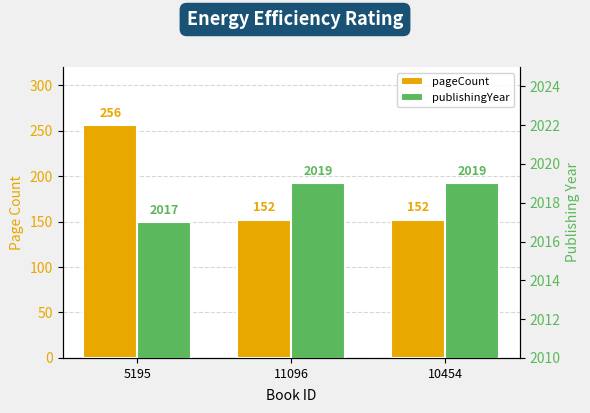

Which series has the widest spread of values?

pageCount